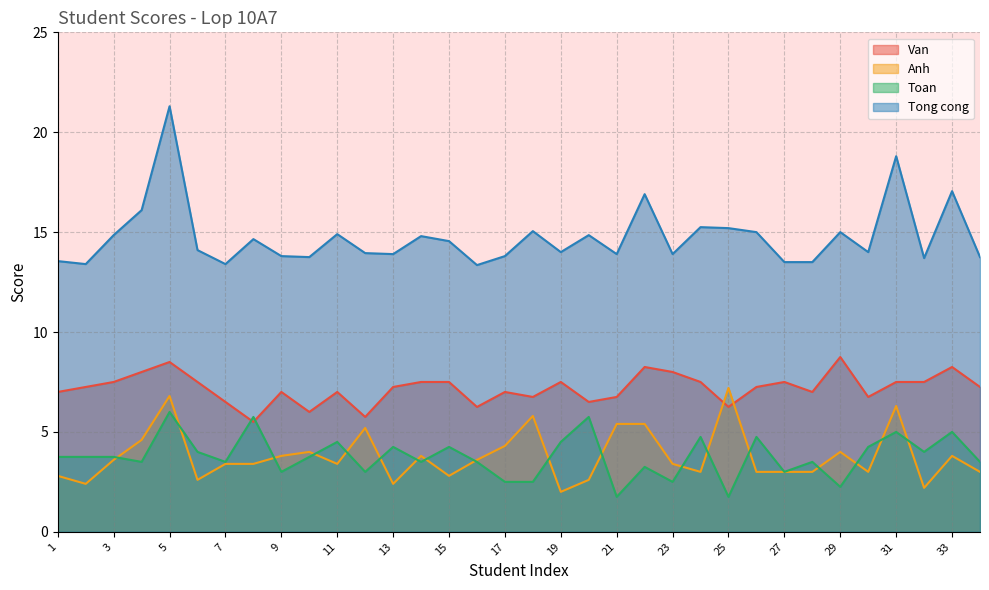

Is the value of Tong cong at 27 greater than the value of Anh at 1?

Yes